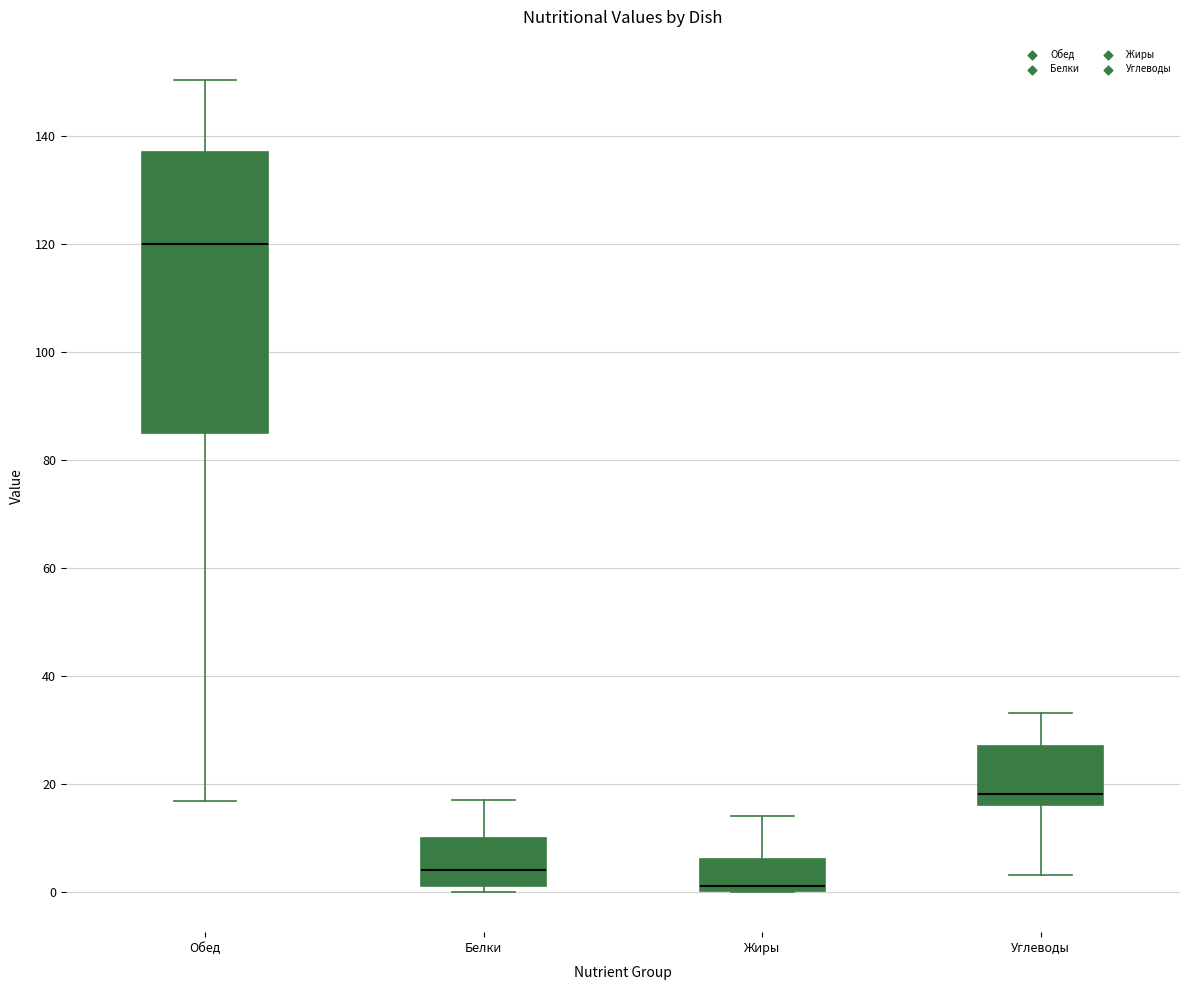

Reading left to right, read every box against the y-axis: the position of its median line, the range the box covers, and the ends of its whiskers. The values are not printed on the chart, so give them approximately, as read against the axis.

Обед: median 120, box 86 to 138, whiskers 16 to 150
Белки: median 4, box 2 to 10, whiskers 0 to 18
Жиры: median 2, box 0 to 6, whiskers 0 to 14
Углеводы: median 18, box 16 to 28, whiskers 4 to 34